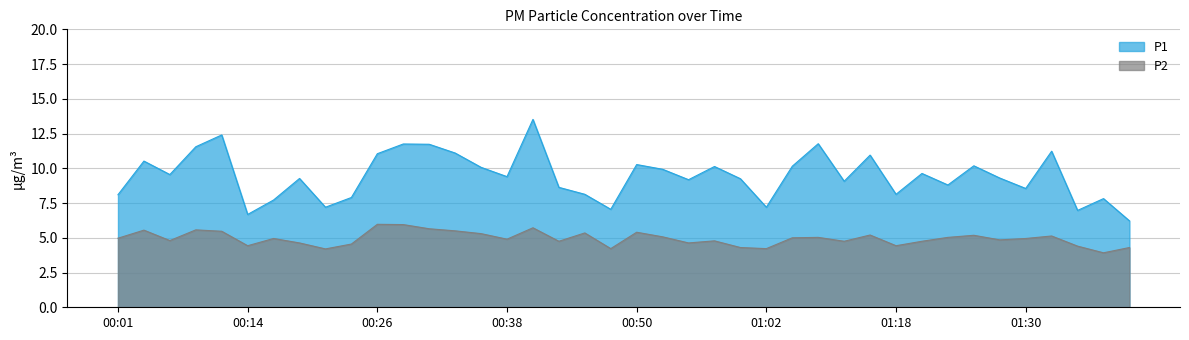

In P2, how many points are higher than both neighbors (excluding endpoints)?

12